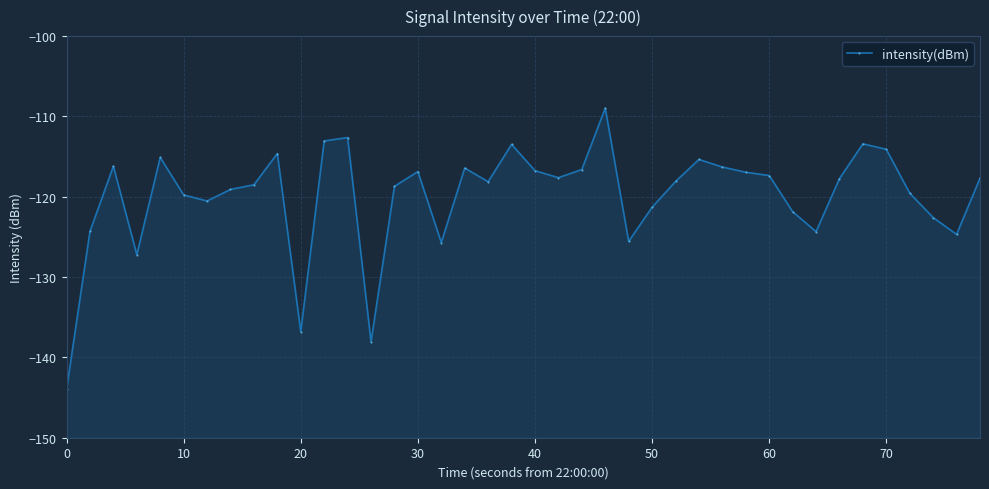

What is the greatest value displayed?

-109.0